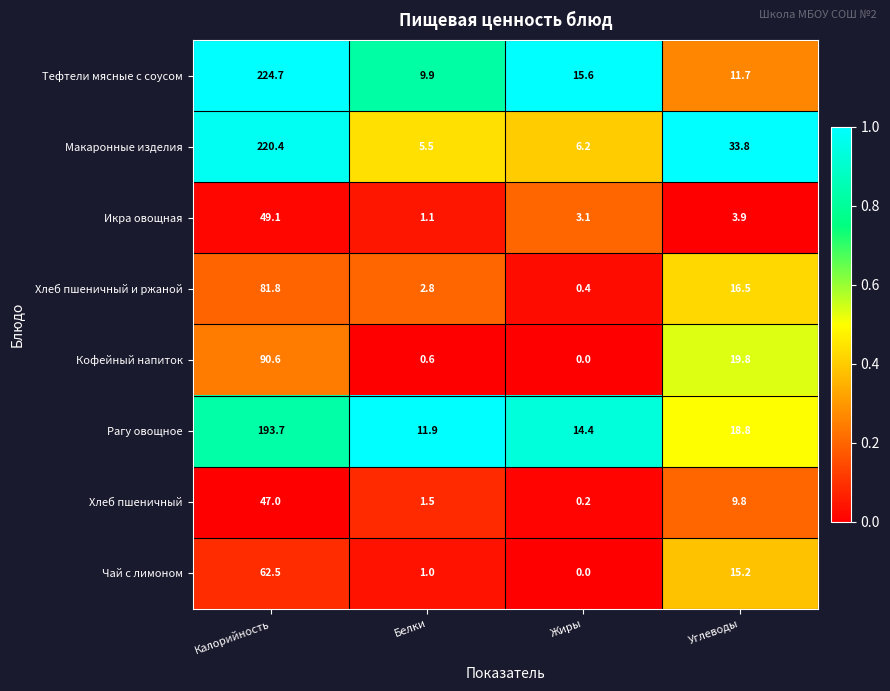

Read the Макаронные изделия value at Калорийность.

220.4